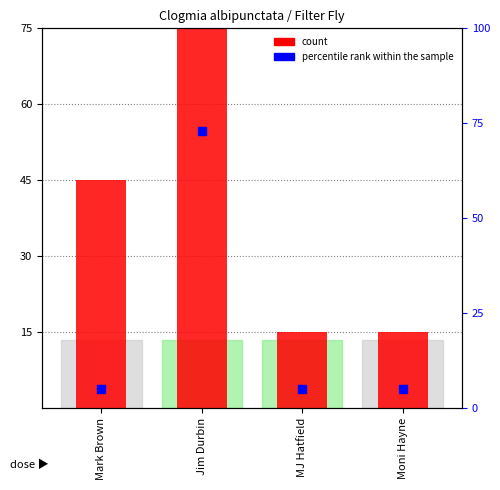

Which series contains the lowest Y value?

percentile rank within the sample